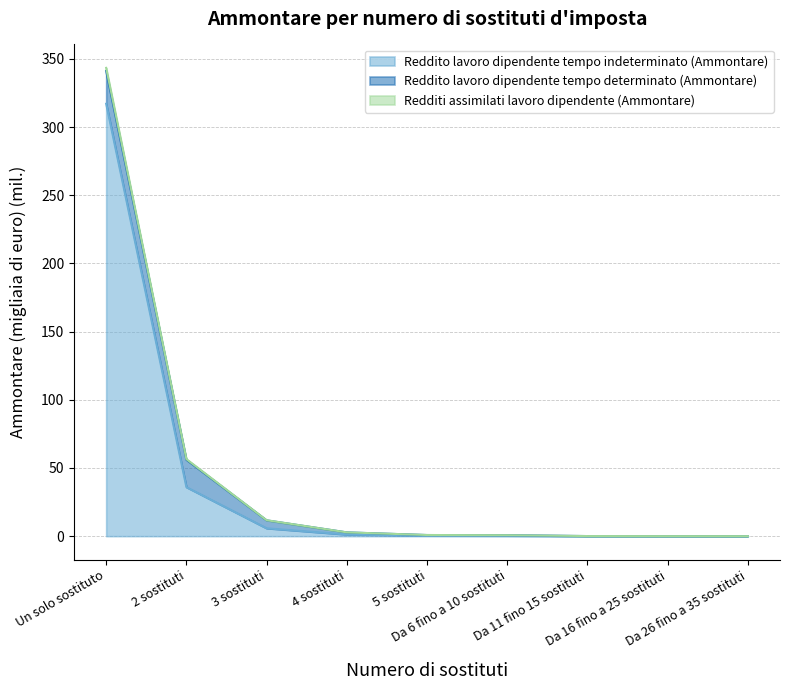

What is the maximum value for Reddito lavoro dipendente tempo indeterminato (Ammontare)?

317.0